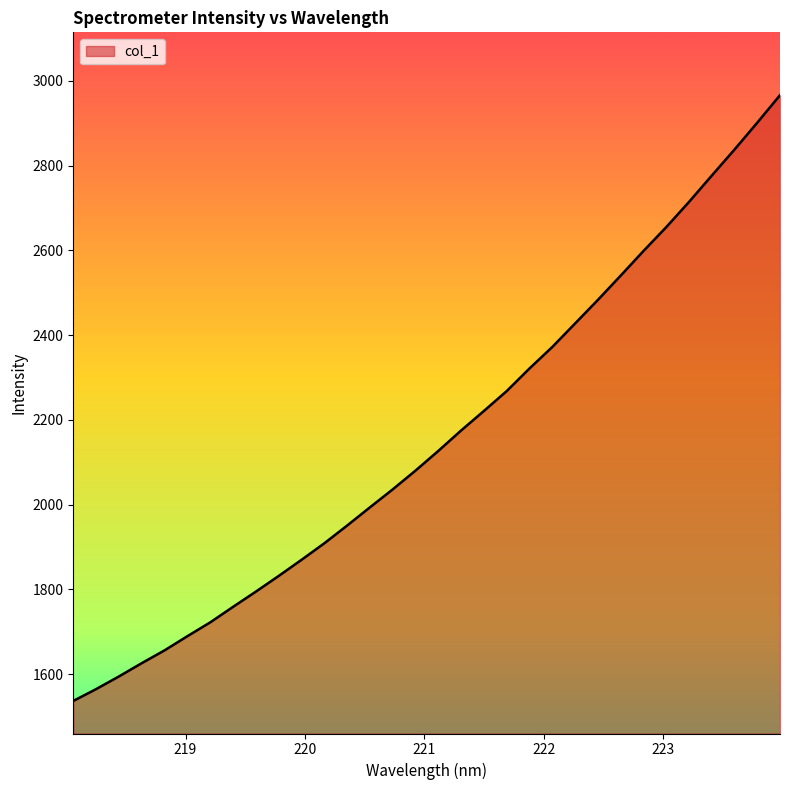

What is the minimum value shown in the chart?

1536.7